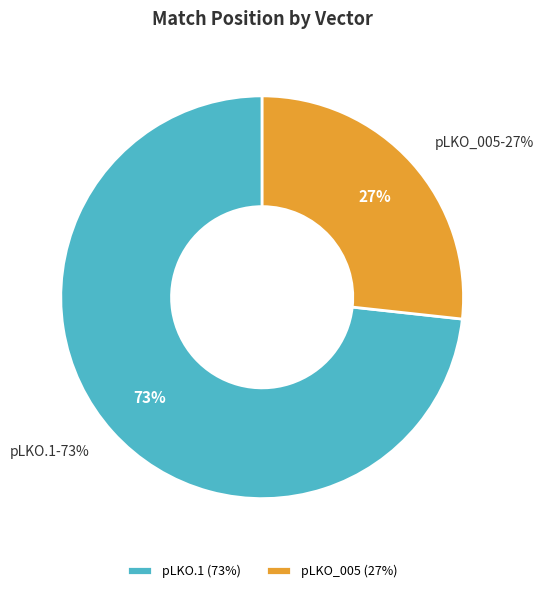

Combined, do pLKO_005 and pLKO_005 account for over 50%?

No